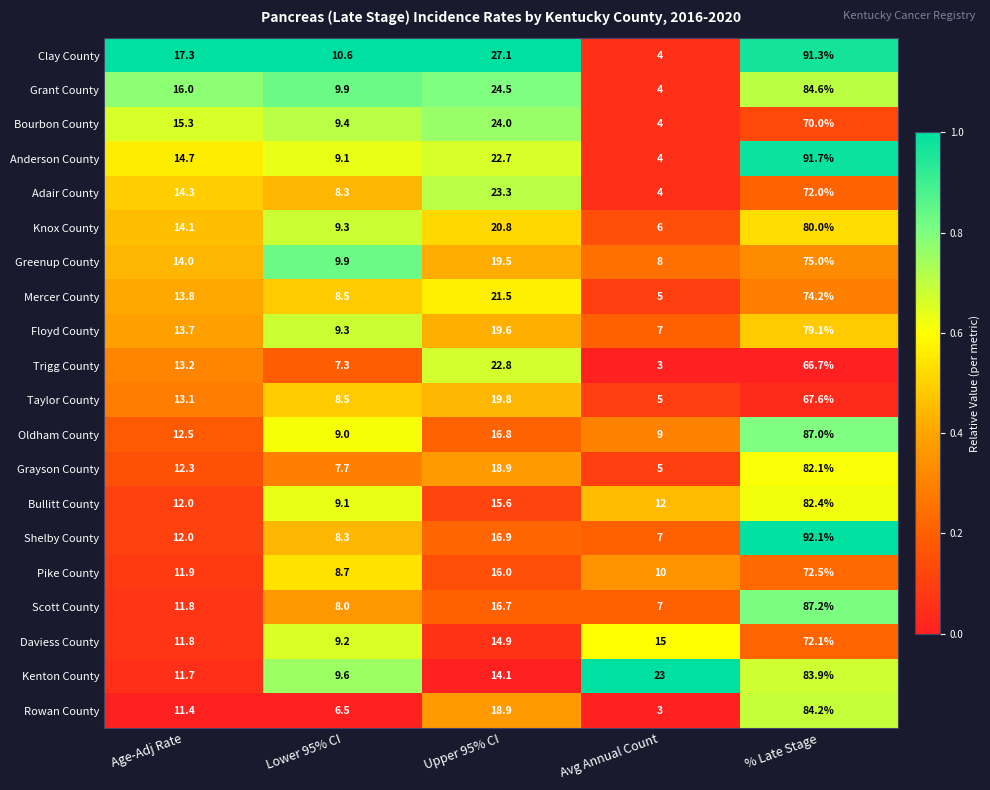

Rank the series by their maximum value, from highest to lowest.

Shelby County, Anderson County, Clay County, Scott County, Oldham County, Grant County, Rowan County, Kenton County, Bullitt County, Grayson County, Knox County, Floyd County, Greenup County, Mercer County, Pike County, Daviess County, Adair County, Bourbon County, Taylor County, Trigg County